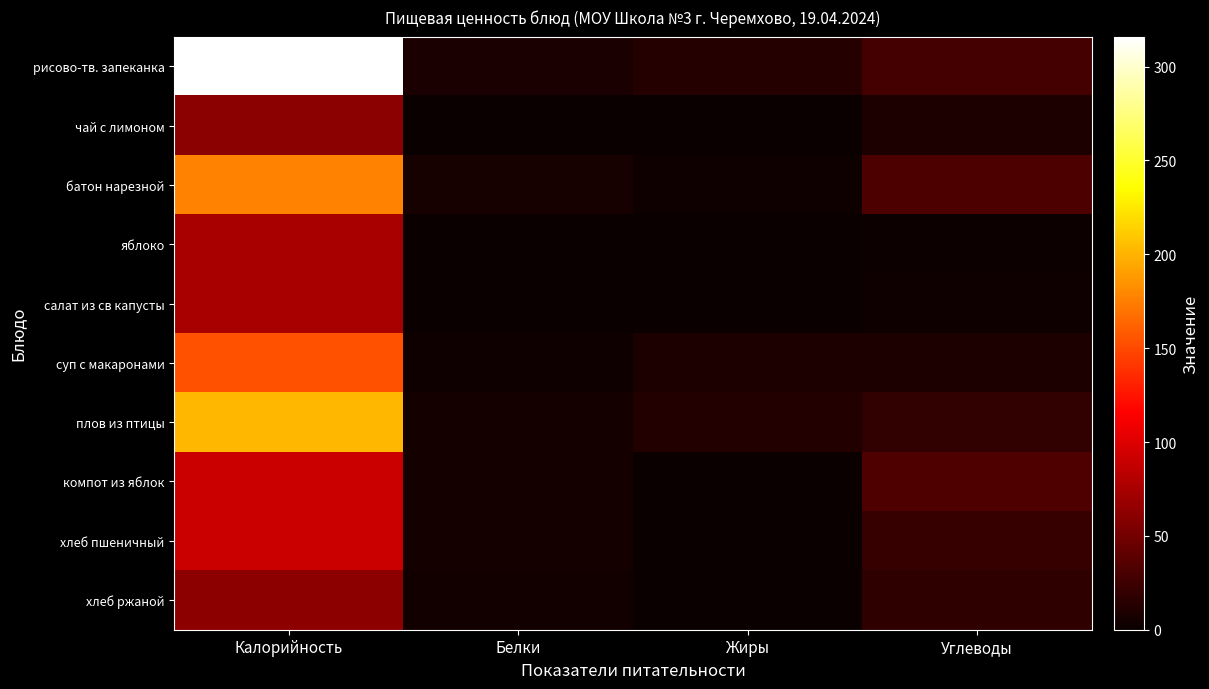

How many categories are shown in the chart?

4